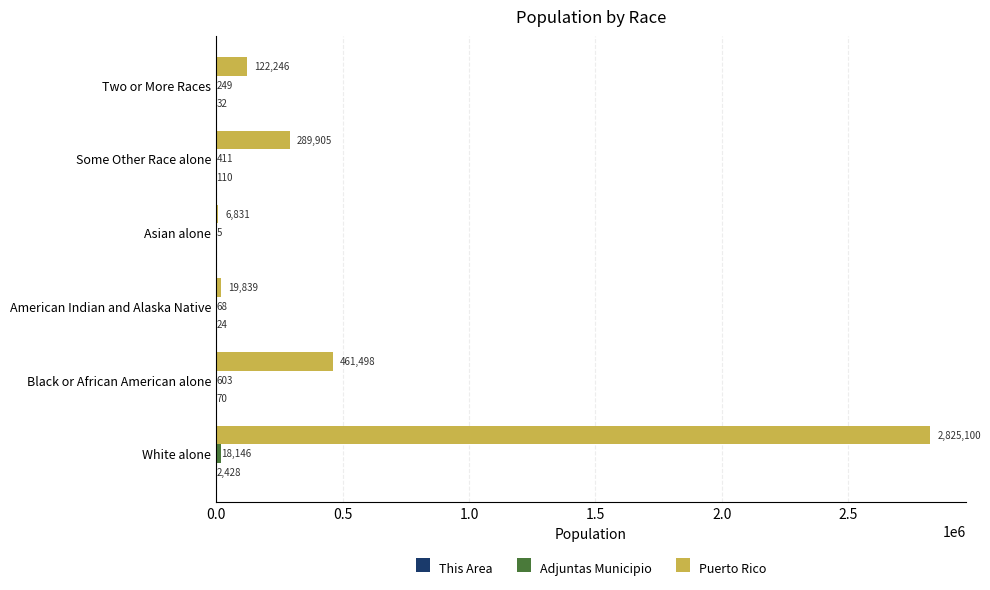

At which category is the sum across all series the highest?

White alone